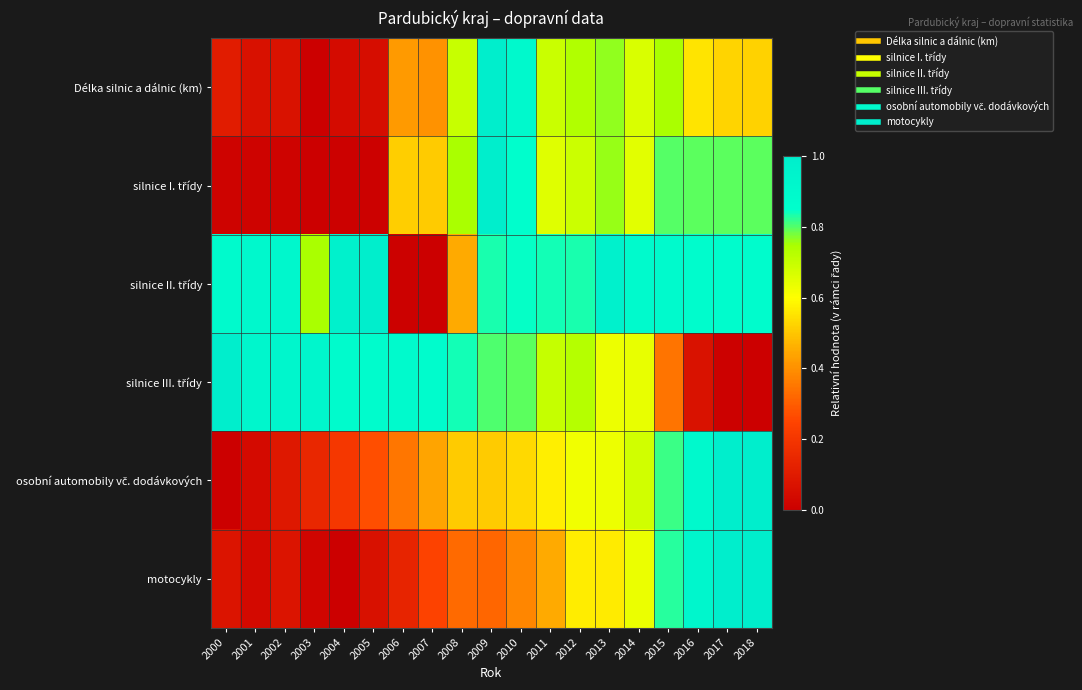

Between 2009 and 2005, which is larger?

2009